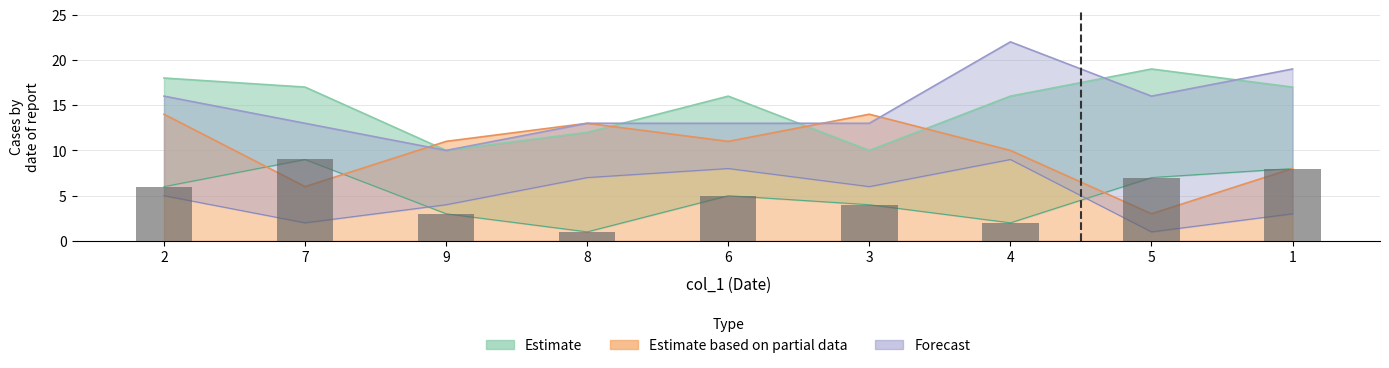

What is the sum of all values?

45